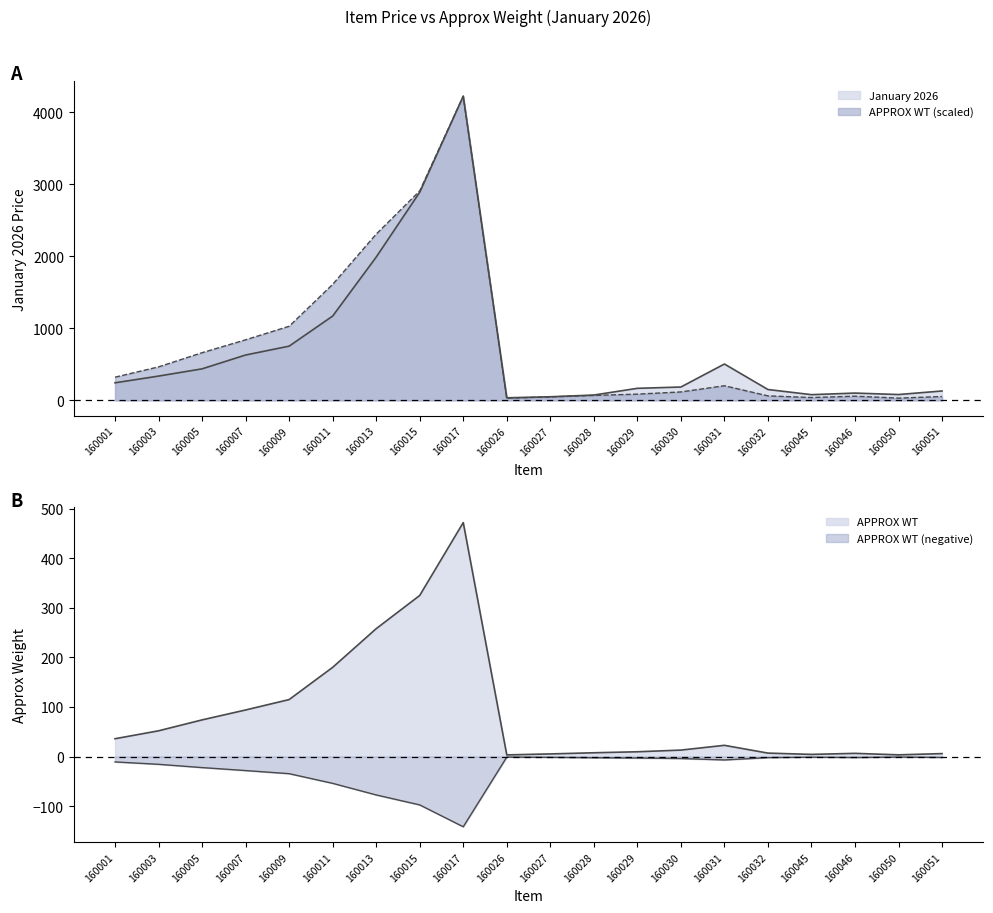

What is the maximum value for APPROX WT?

472.0